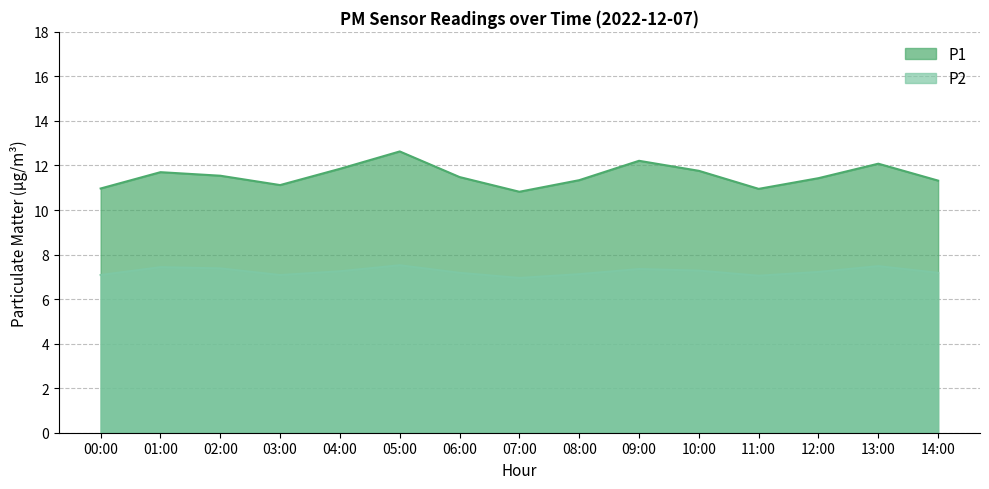

True or false: P1 and P2 intersect in this chart.

False